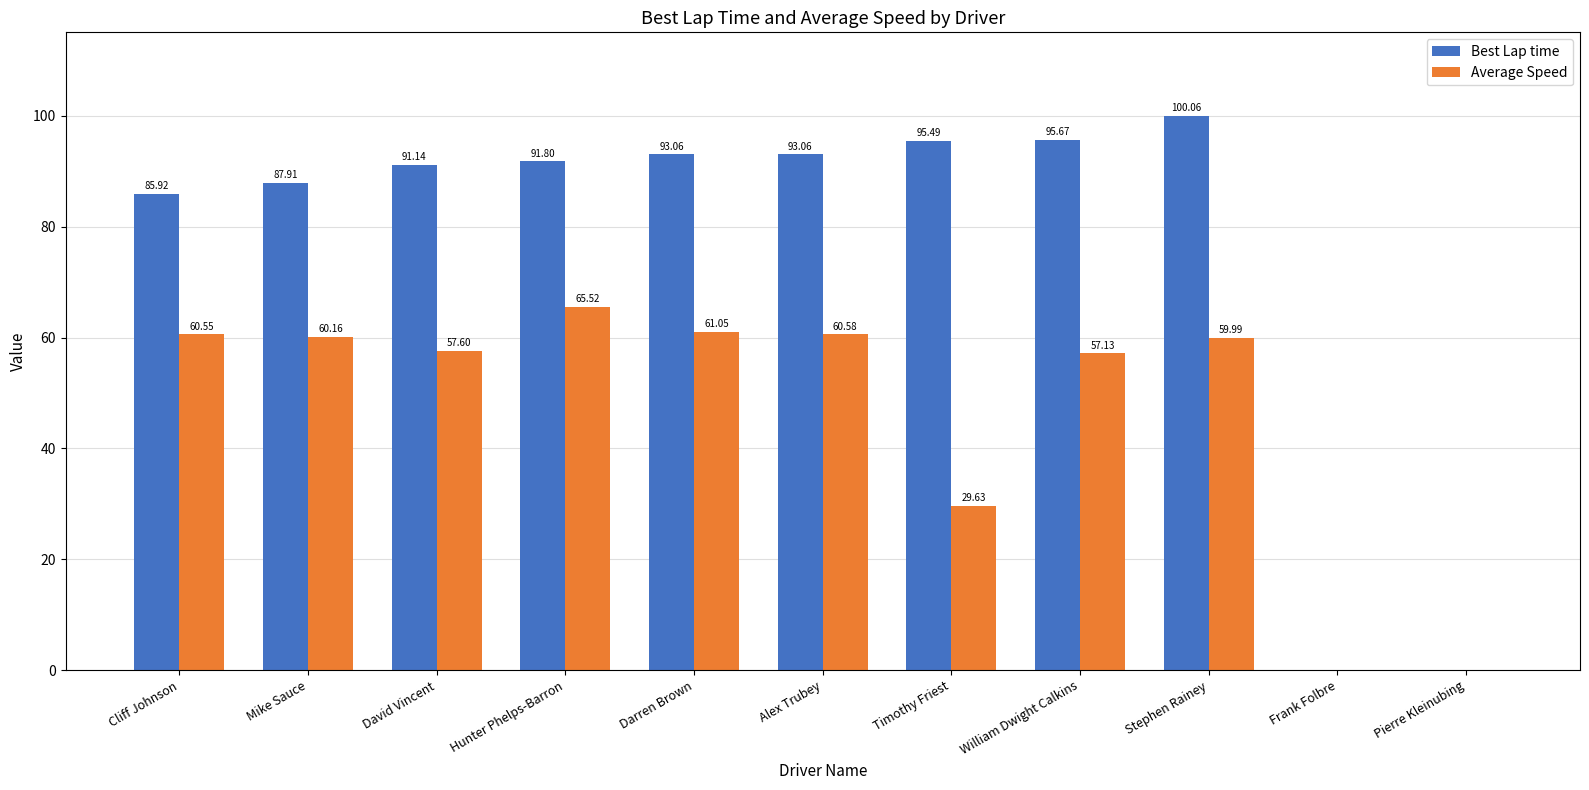

Which series changed the most between David Vincent and Hunter Phelps-Barron?

Average Speed